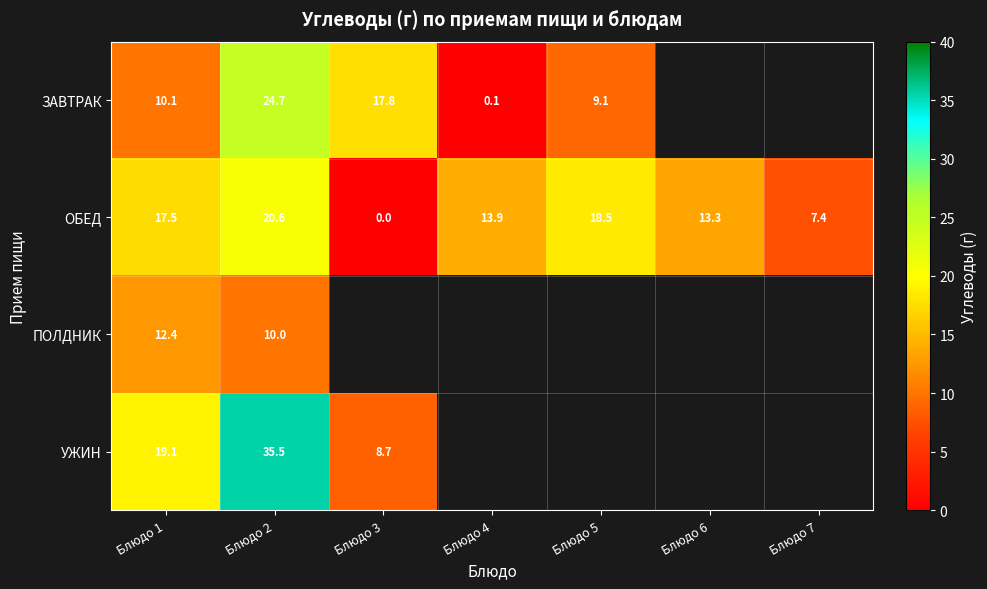

Is the value of ЗАВТРАК at Блюдо 4 greater than the value of ОБЕД at Блюдо 1?

No